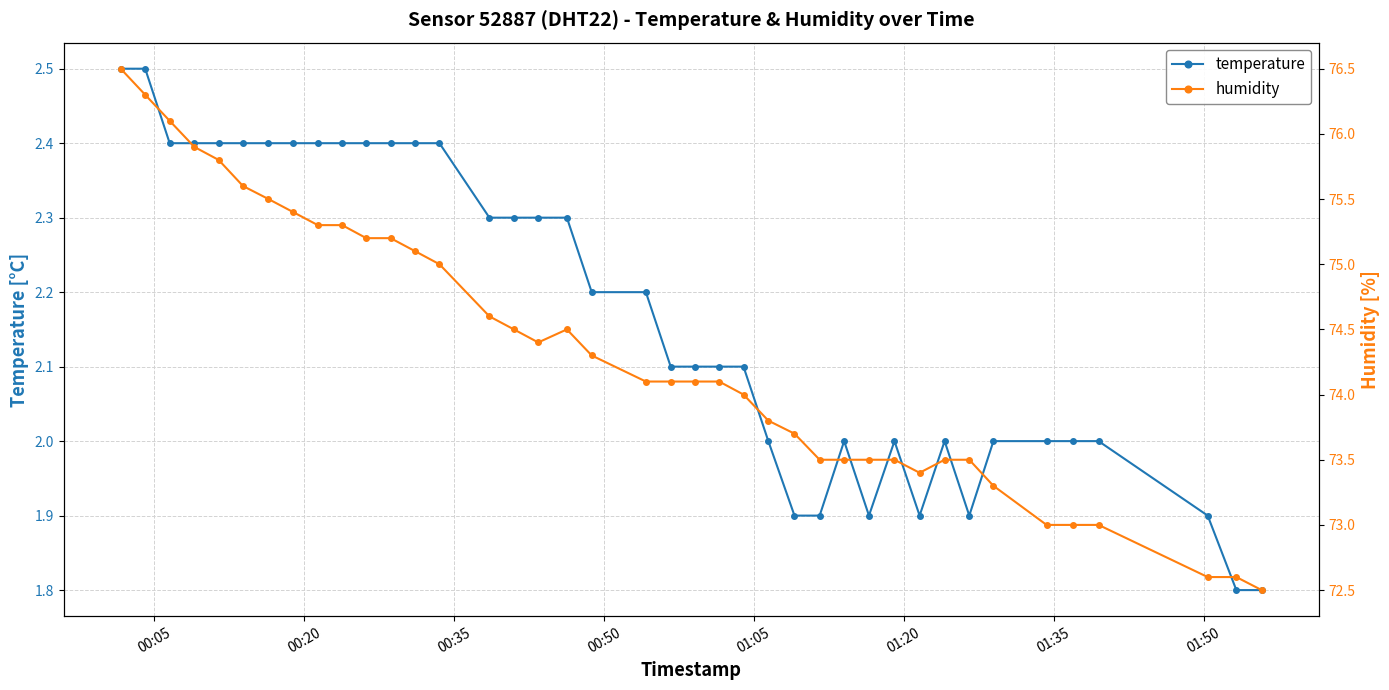

What is the value of the temperature point at the 36th from the left?

2.0